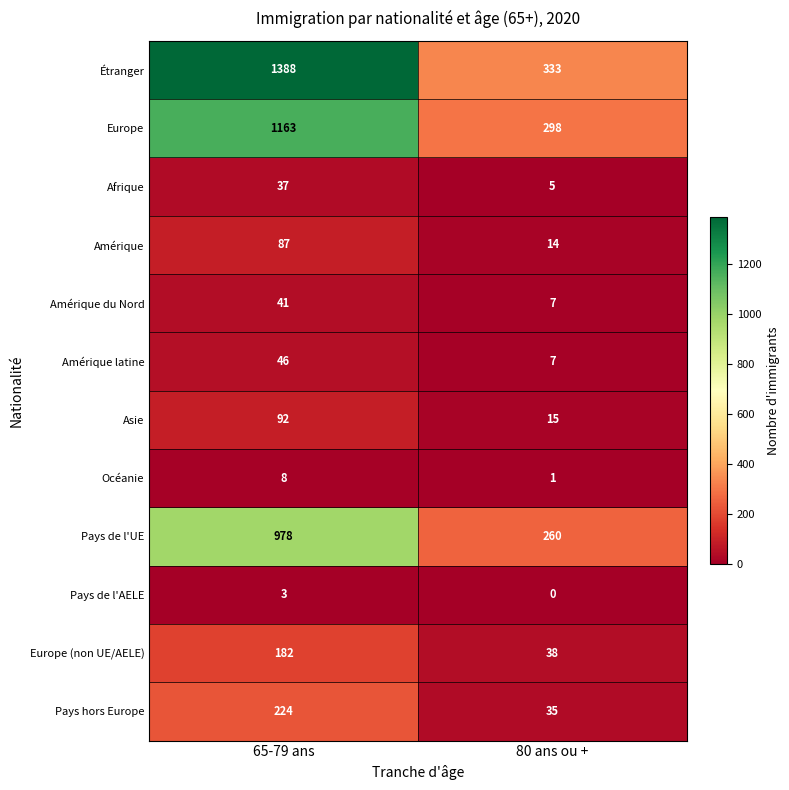

At which label does Pays de l'AELE reach its minimum?

80 ans ou +